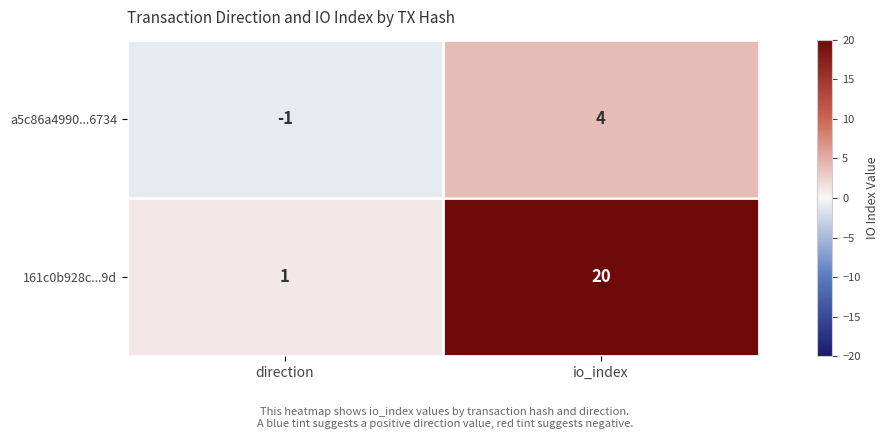

Between direction and io_index, which series saw the biggest shift?

161c0b928c...9d